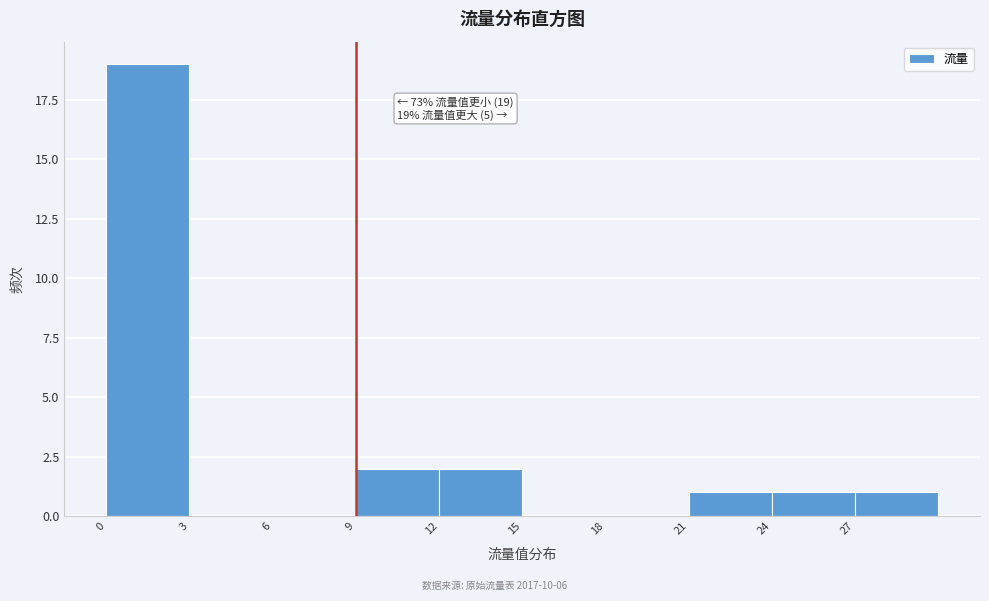

Which range on the x-axis has the tallest bar?

0 to 3